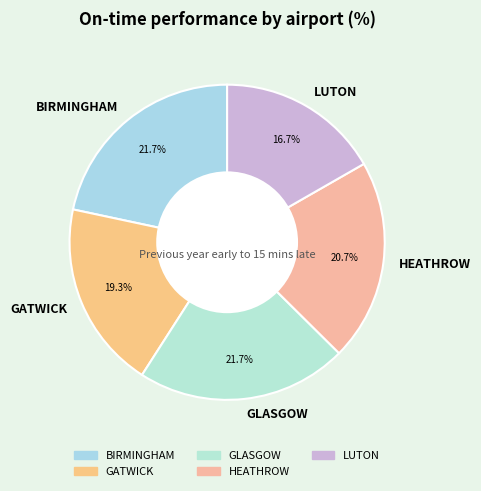

Which category has the smallest portion of the pie?

LUTON